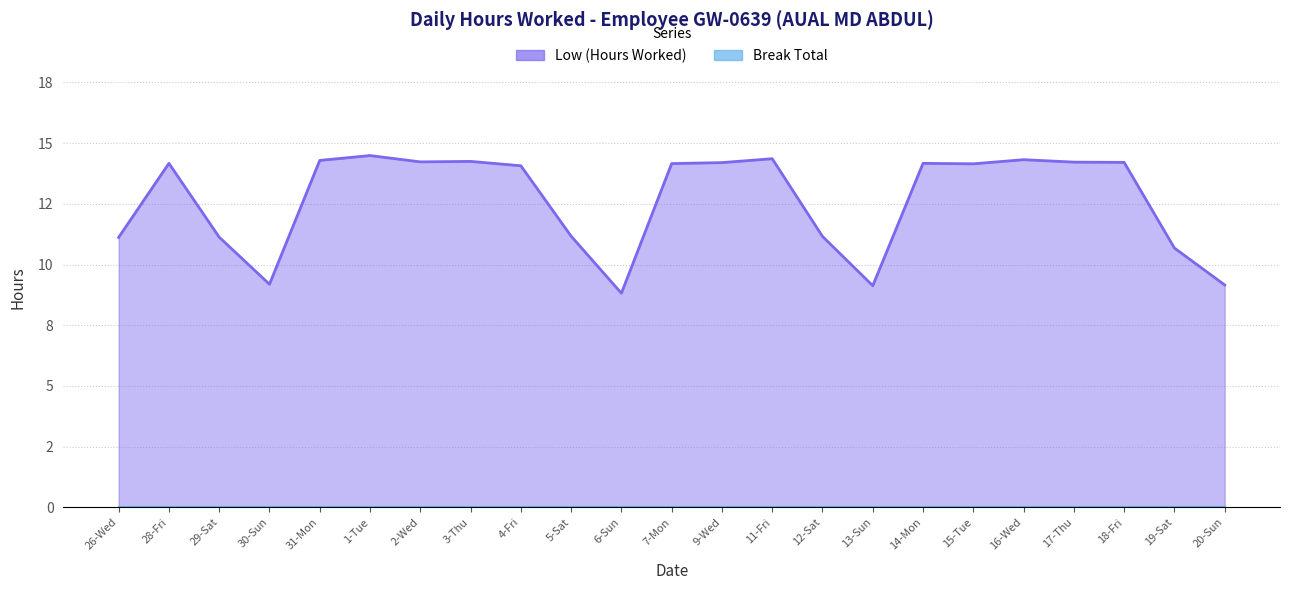

How many lines are shown in the chart?

1